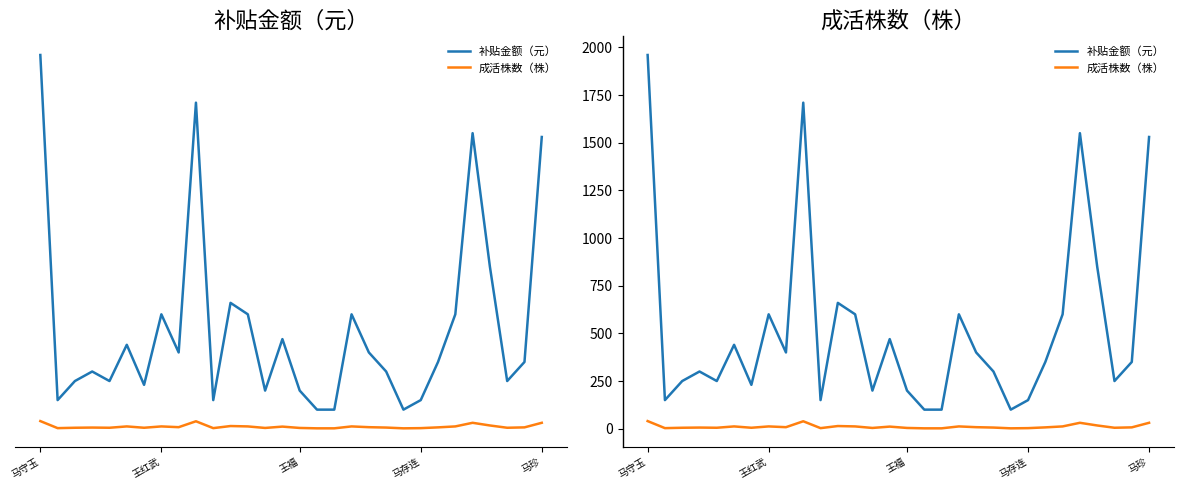

What is the difference between the highest and lowest values at 19?

392